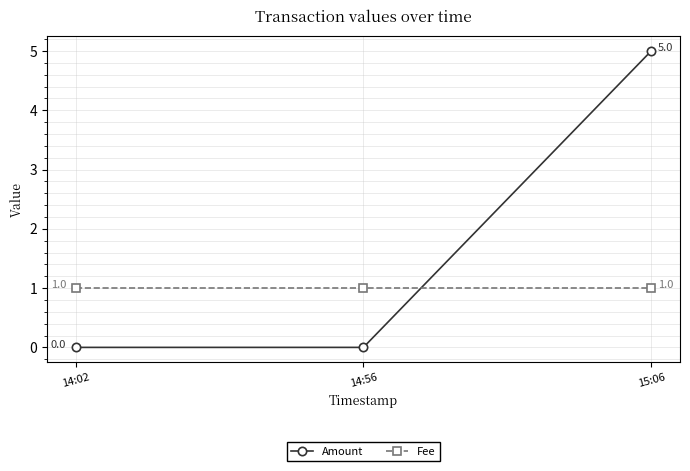

At how many categories does at least one series exceed 4?

1